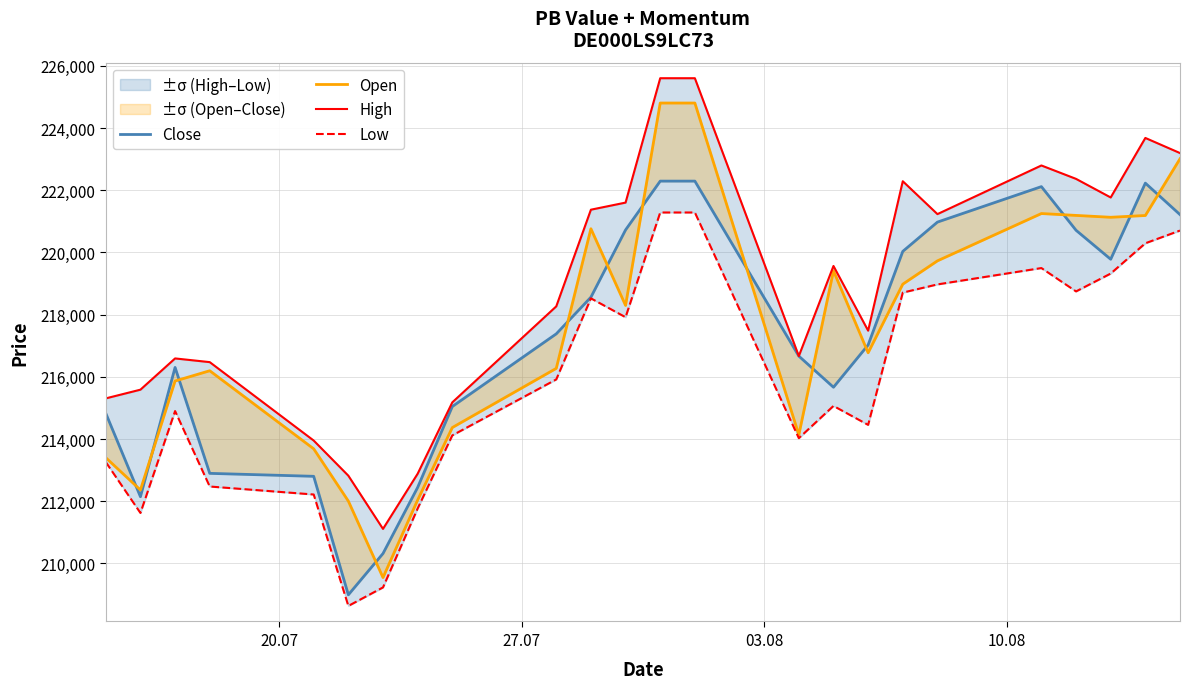

What are all the series names shown in the legend?

Close, Open, High, Low